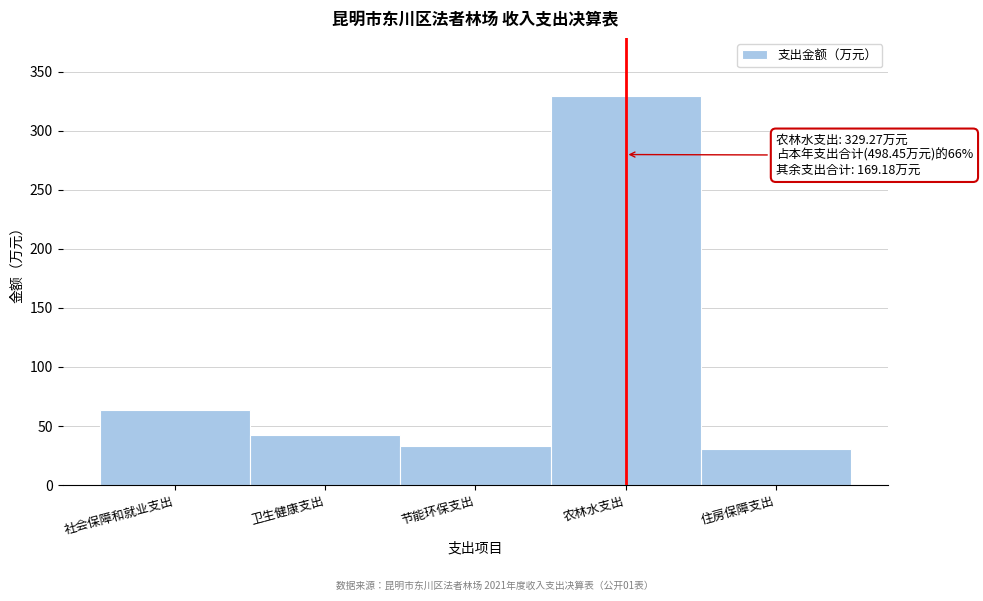

Reading right to left, transcribe all the data shown in this chart.

30.9	329.3	32.8	42.0	63.5